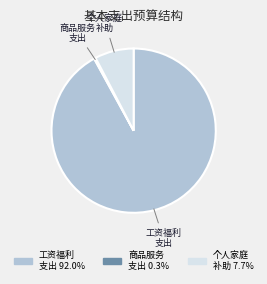

Is there a majority slice in this chart?

Yes